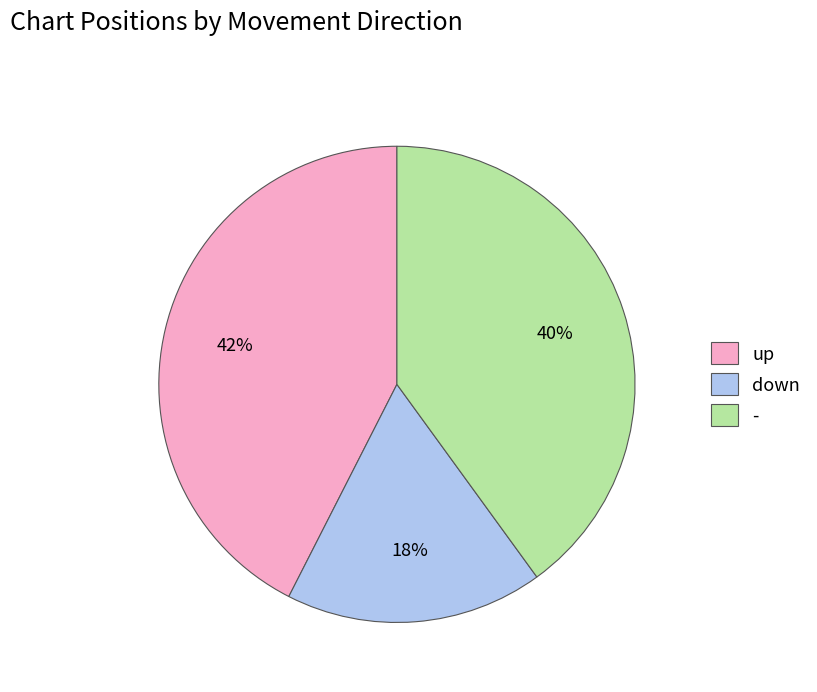

Which has a higher value, up or -?

up